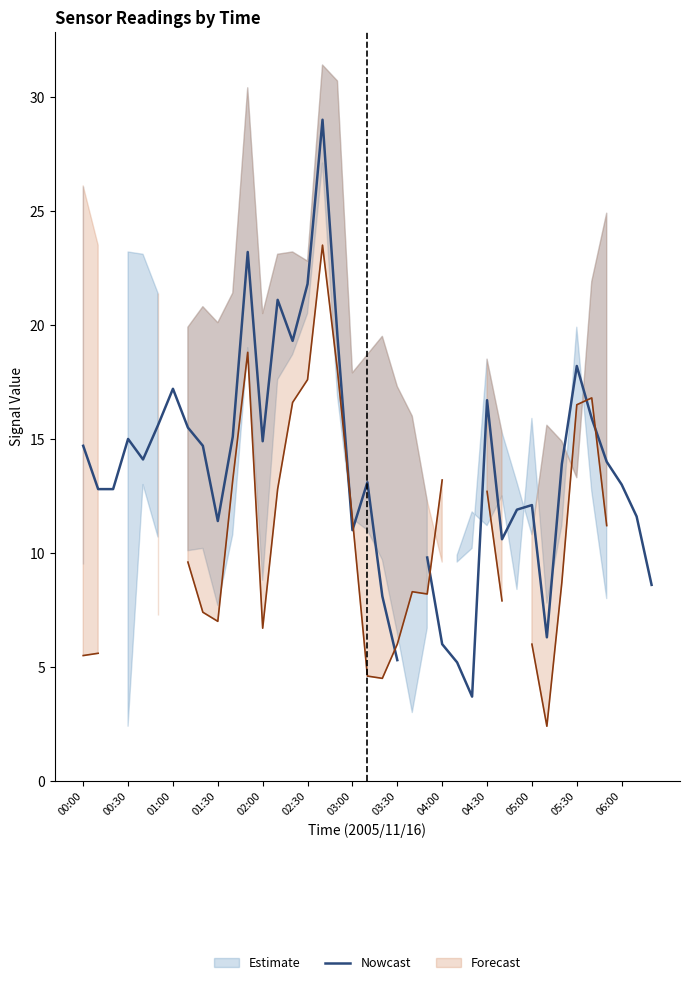

The value at 19 is 22.8. True or false?

False